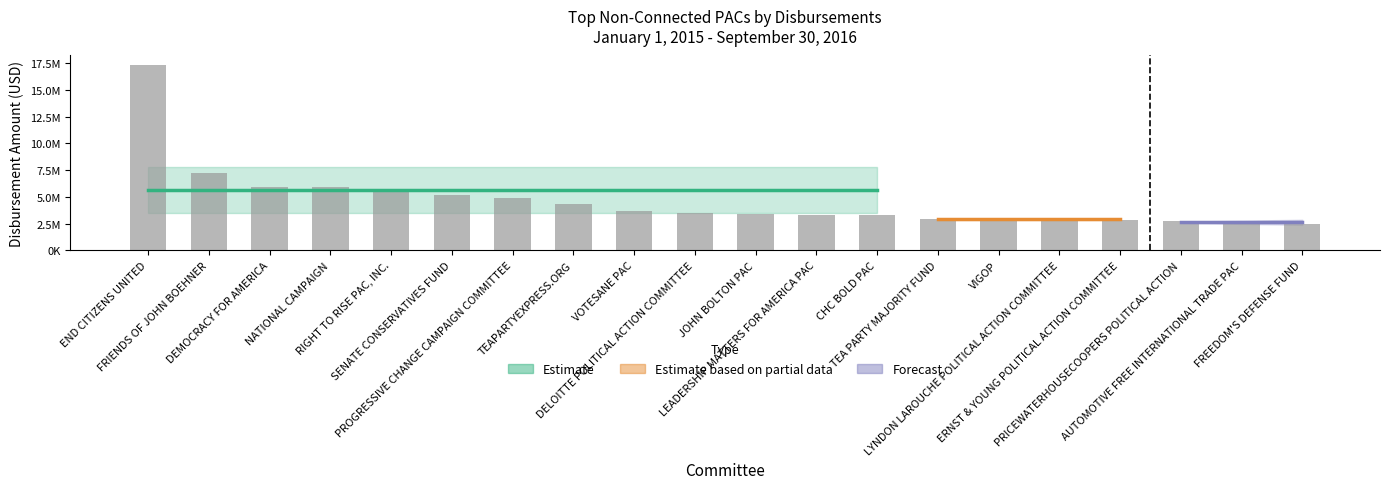

How many values are below 3502829?

10